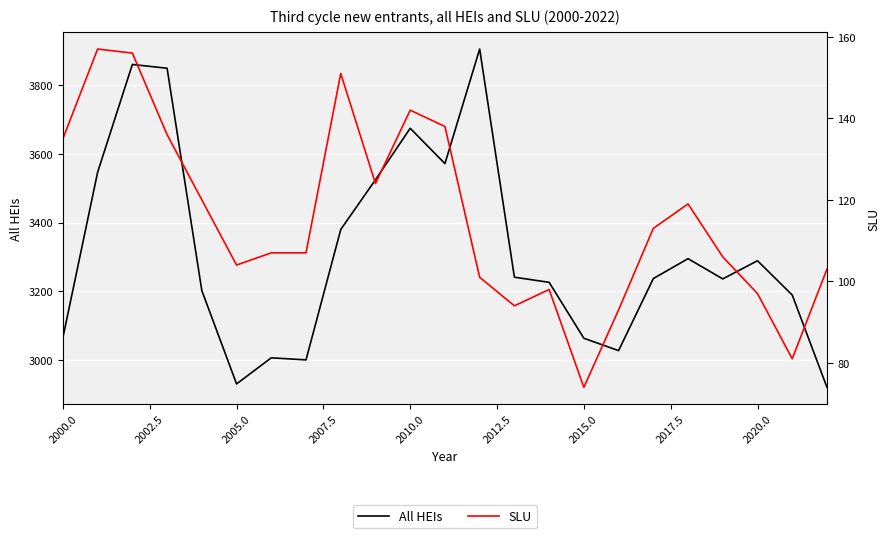

What is the lowest value of the SLU series?

74